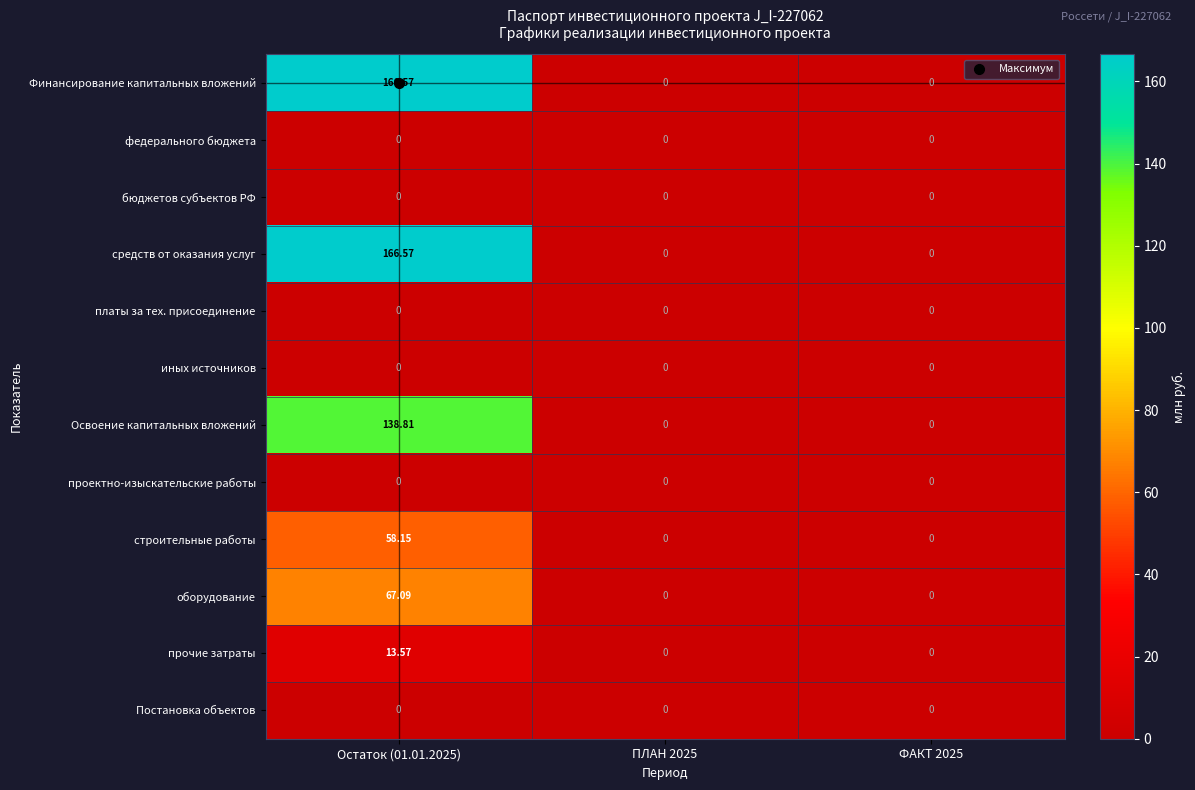

Which series has the largest total across all categories?

Финансирование капитальных вложений